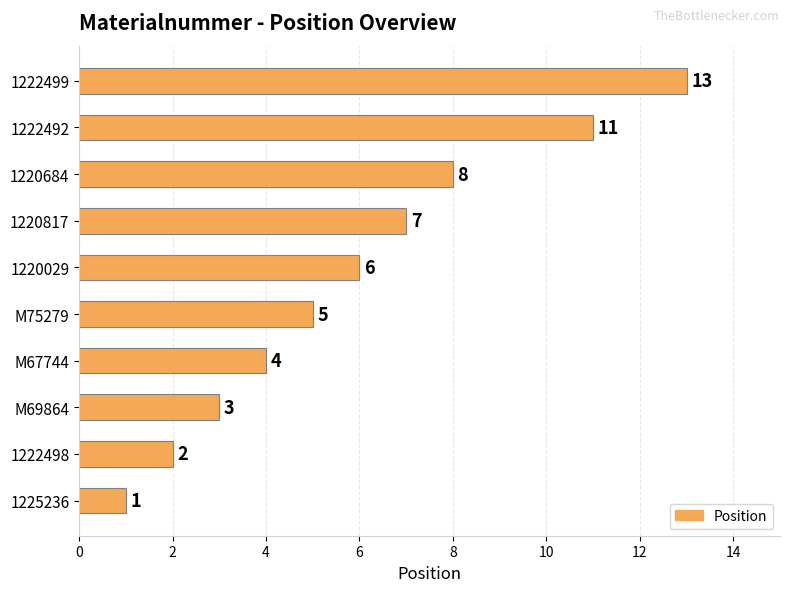

What is the ratio of the value at M75279 to the value at 1222499?

0.4